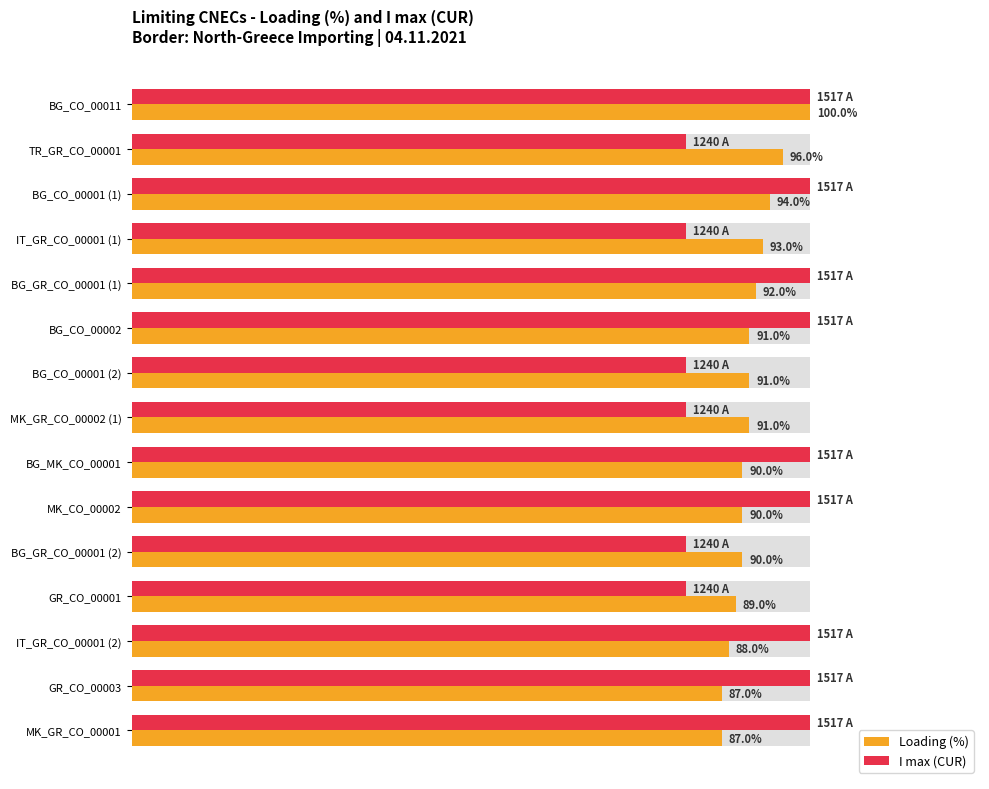

Which series has the largest total across all categories?

I max (CUR)